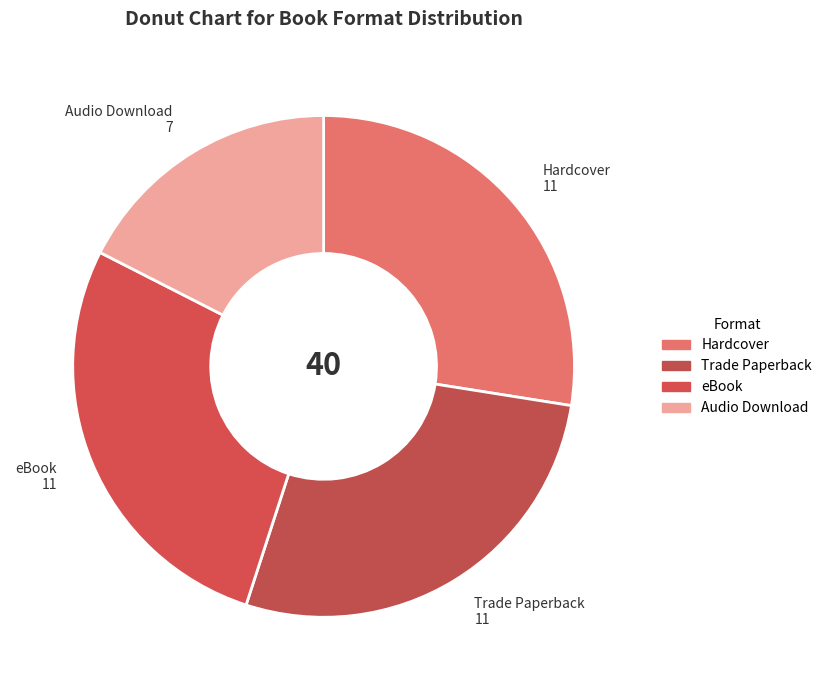

To the nearest percent, what percentage of the pie is eBook?

28%